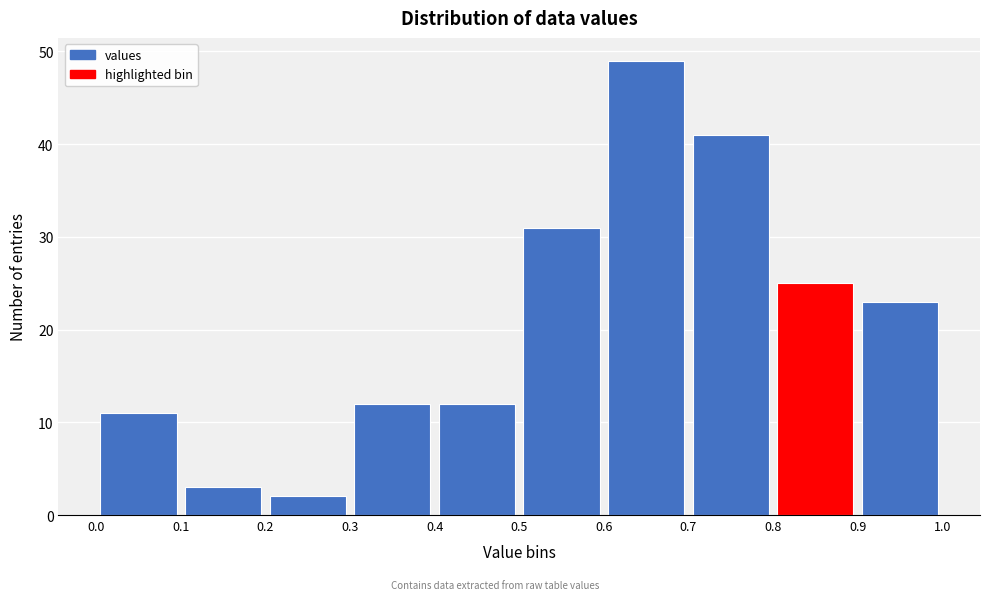

Reading left to right, transcribe this chart: for each bar, give the range it covers on the x-axis and its height. The values are not printed on the chart, so give them approximately, as read against the axis.

0.0 to 0.1: 11
0.1 to 0.2: 3
0.2 to 0.3: 2
0.3 to 0.4: 12
0.4 to 0.5: 12
0.5 to 0.6: 31
0.6 to 0.7: 49
0.7 to 0.8: 41
0.8 to 0.9: 25
0.9 to 1.0: 23